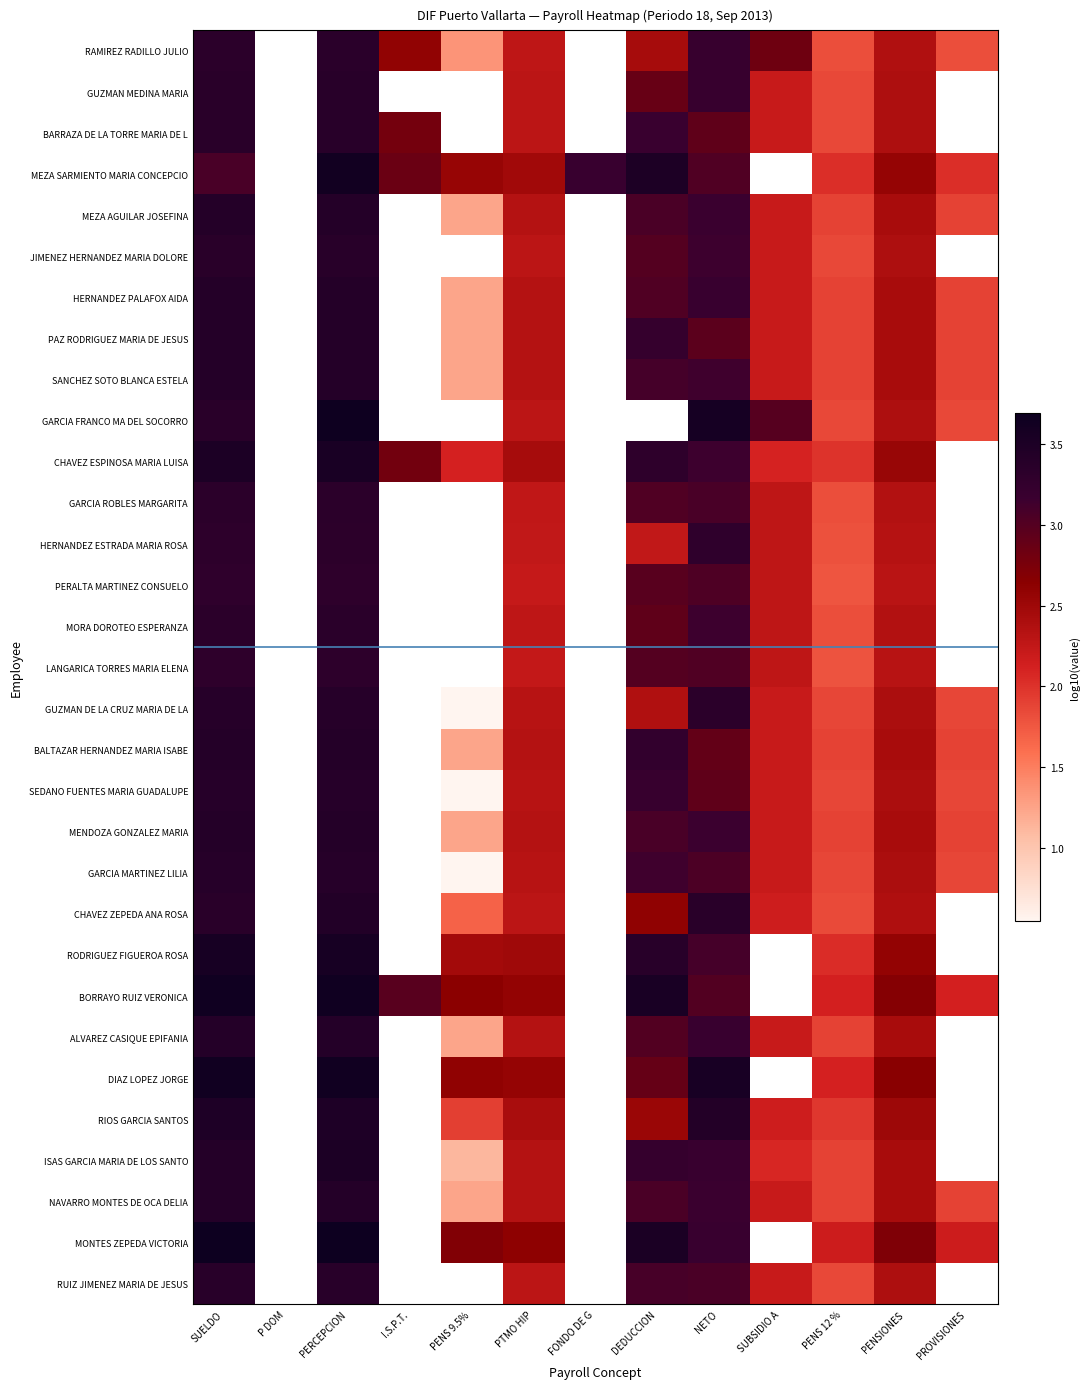

The value of DIAZ LOPEZ JORGE at PERCEPCION is 2.1. True or false?

False